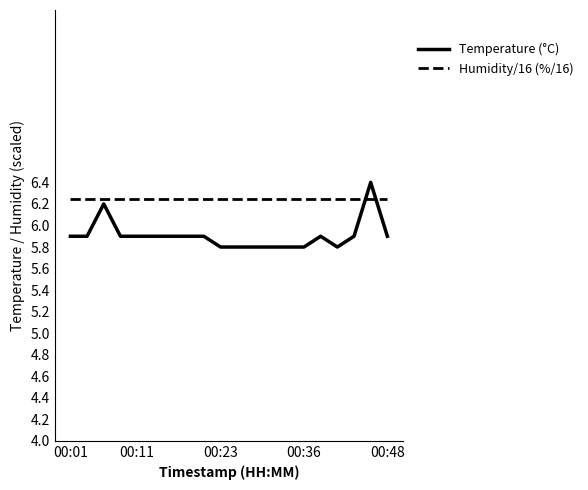

How many lines are shown in the chart?

2